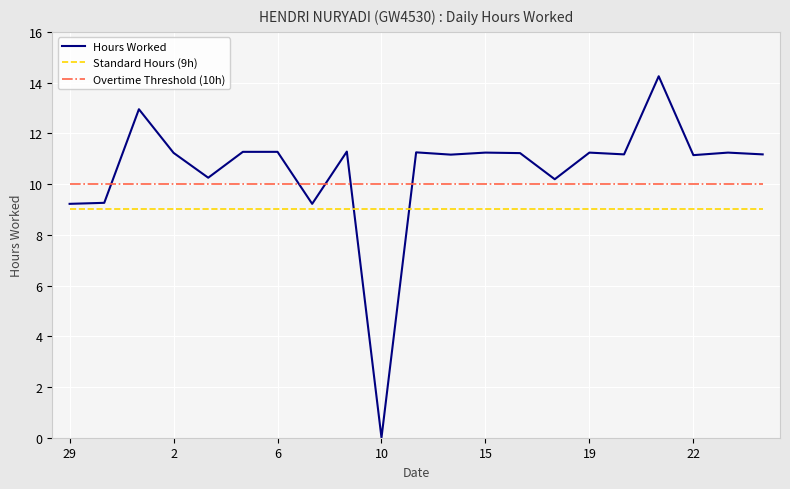

Which series has the largest total across all categories?

Hours Worked